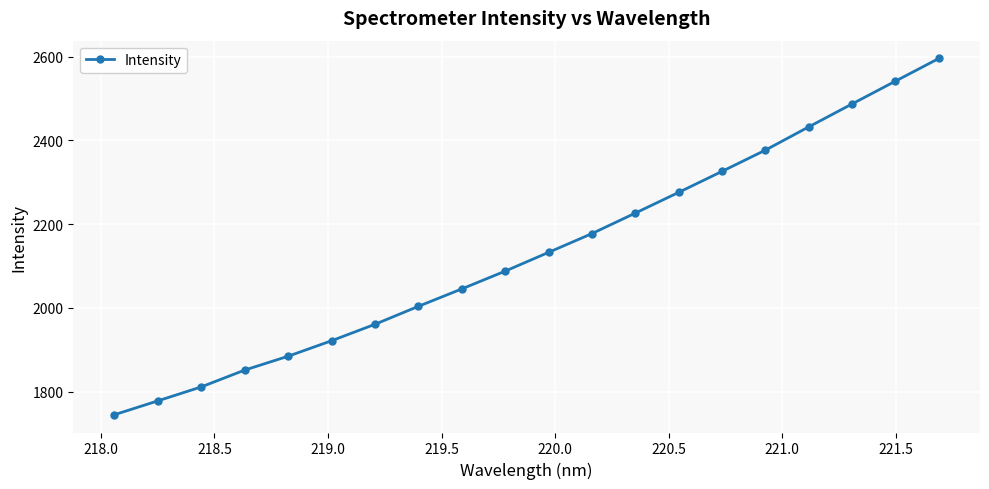

What is the maximum value shown in the chart?

2595.7